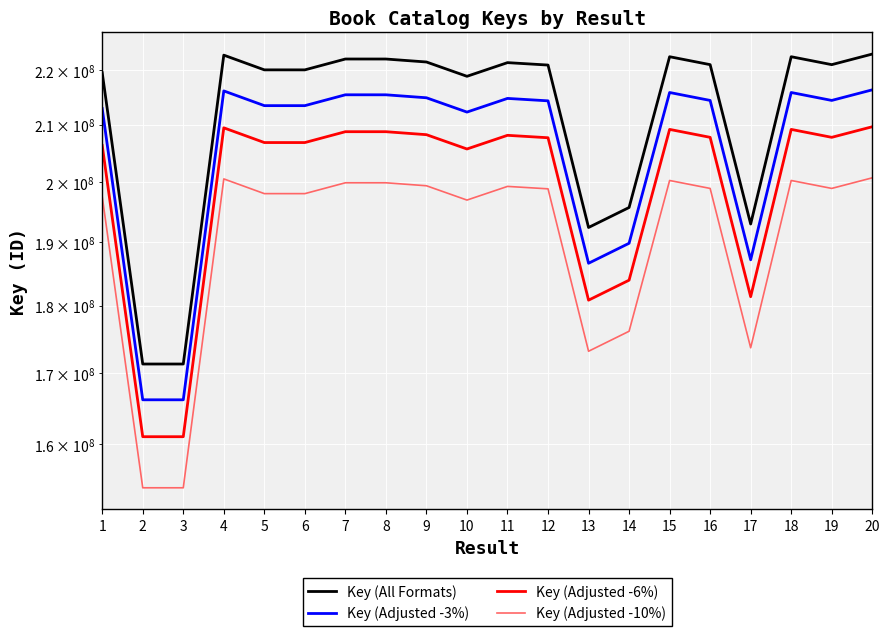

True or false: Key (Adjusted -10%) and Key (All Formats) intersect in this chart.

False